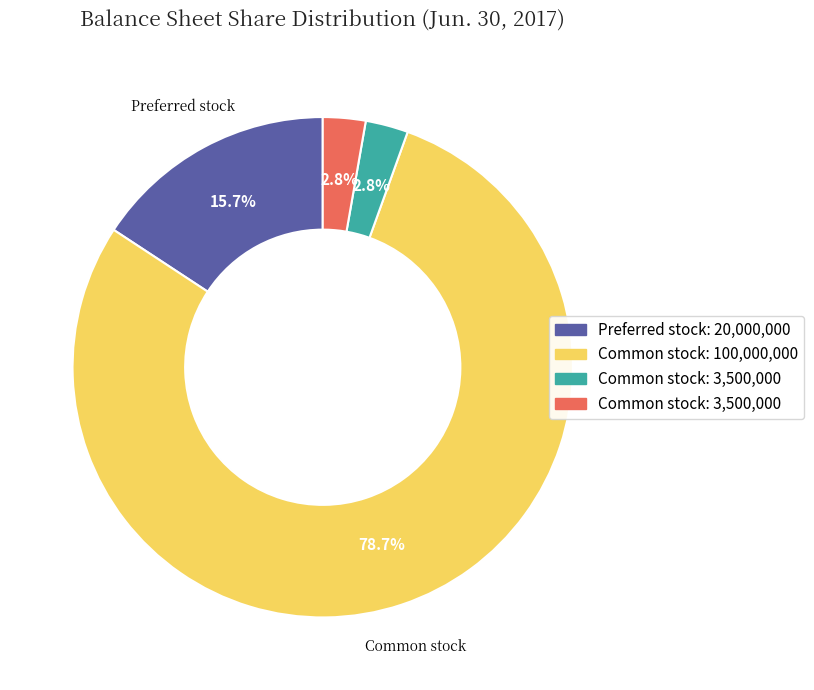

How many segments does this pie chart have?

4